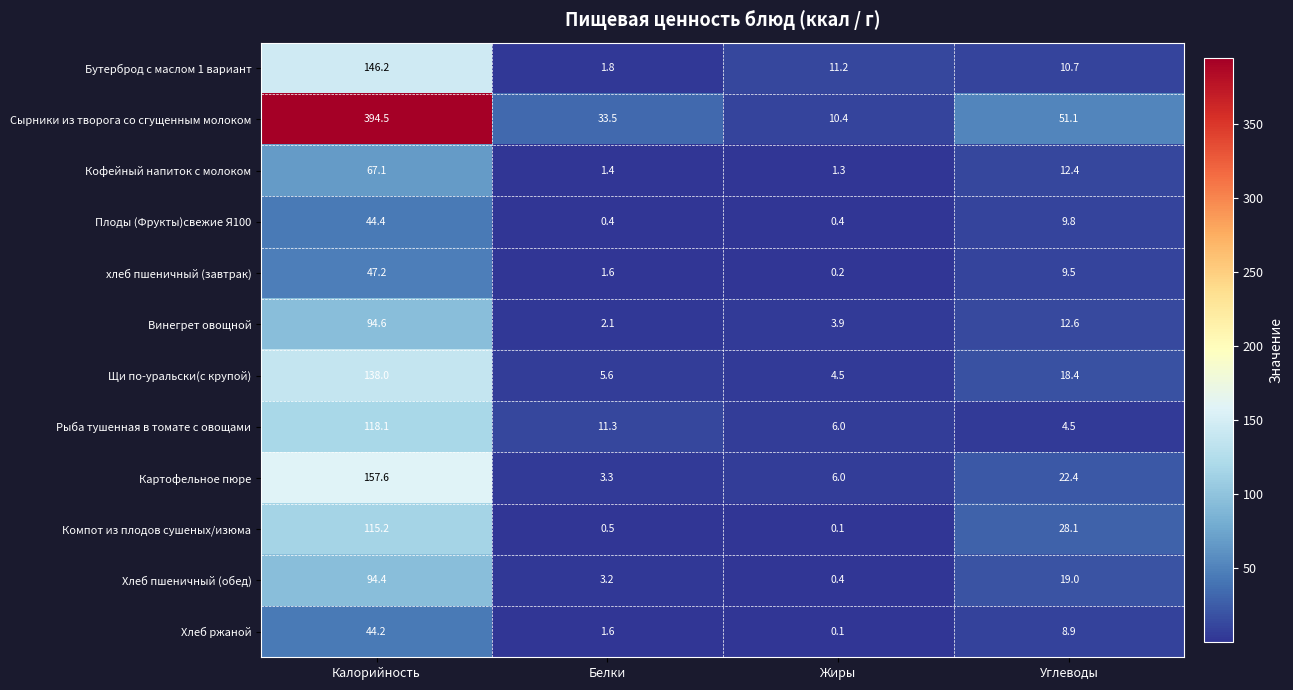

List the series in order of their peak value, lowest first.

Хлеб ржаной, Плоды (Фрукты)свежие Я100, хлеб пшеничный (завтрак), Кофейный напиток с молоком, Хлеб пшеничный (обед), Винегрет овощной, Компот из плодов сушеных/изюма, Рыба тушенная в томате с овощами, Щи по-уральски(с крупой), Бутерброд с маслом 1 вариант, Картофельное пюре, Сырники из творога со сгущенным молоком